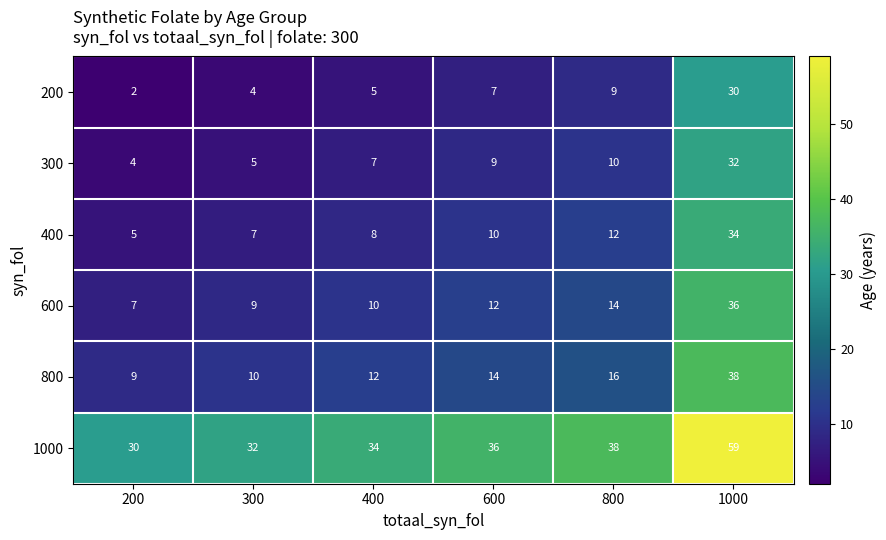

What is the difference between the maximum and minimum values in the 600 series?

29